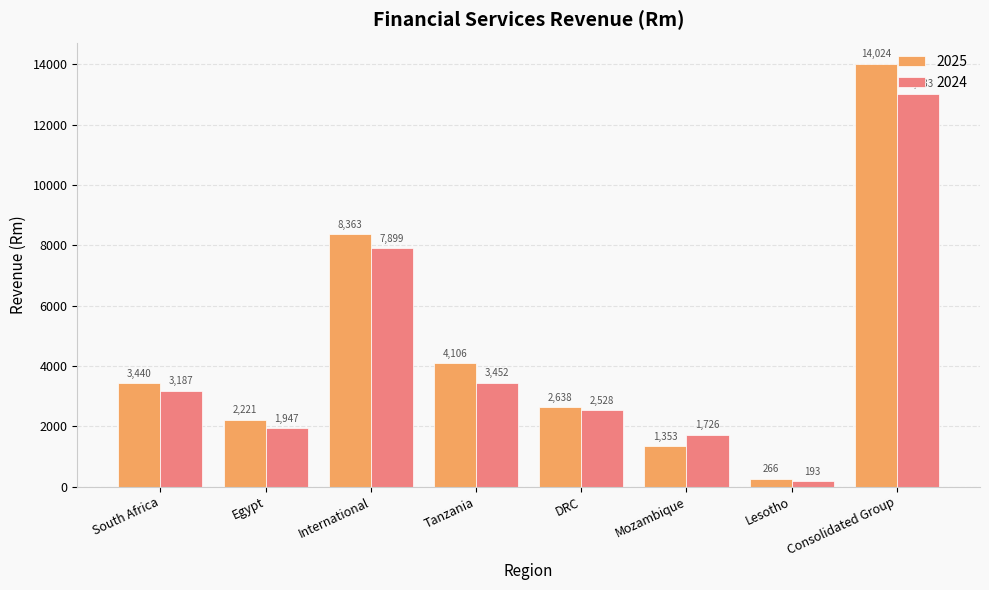

Does the chart contain stacked bars?

No